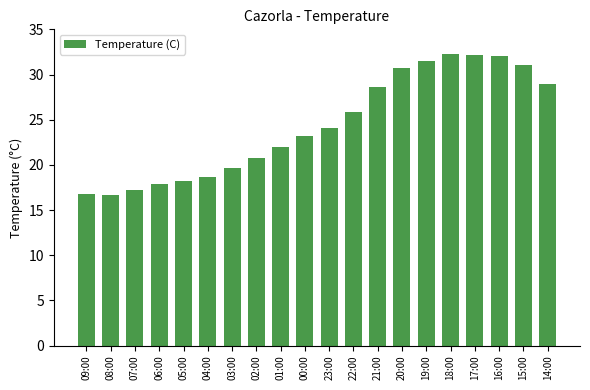

Which has a higher value, 19:00 or 02:00?

19:00